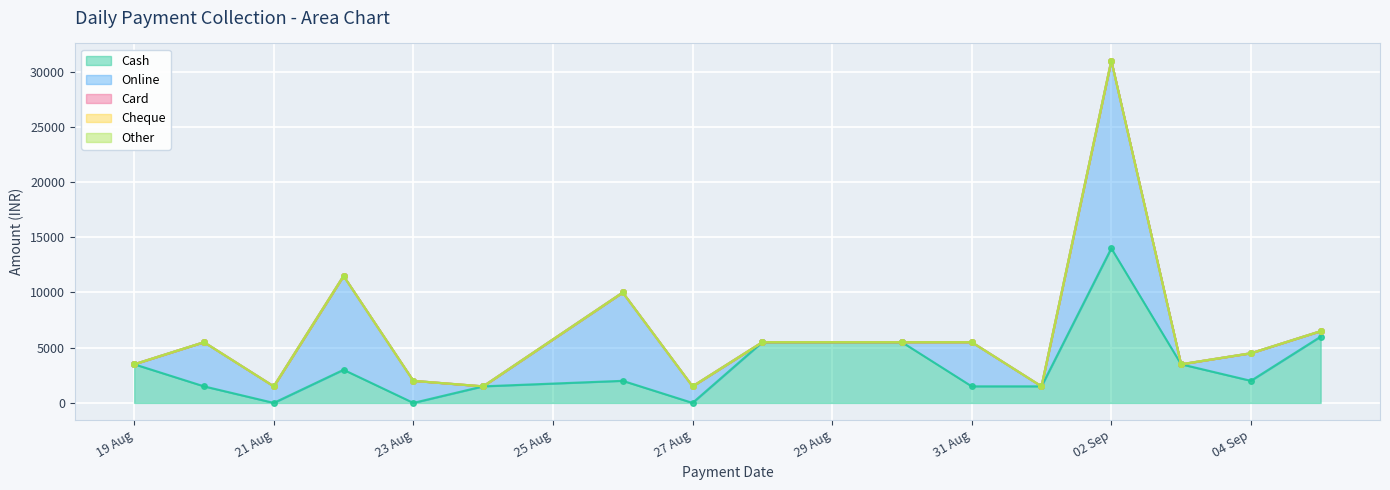

True or false: Other and Card cross at least once.

False